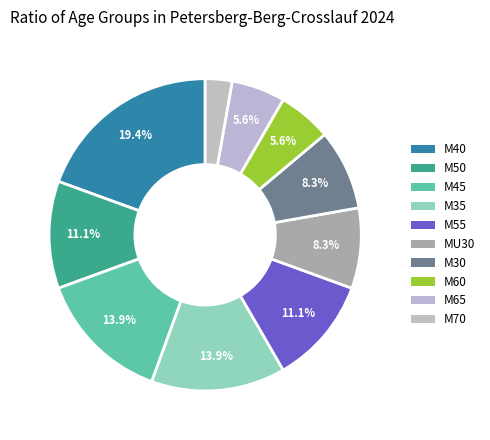

How many slices are in this pie chart?

10